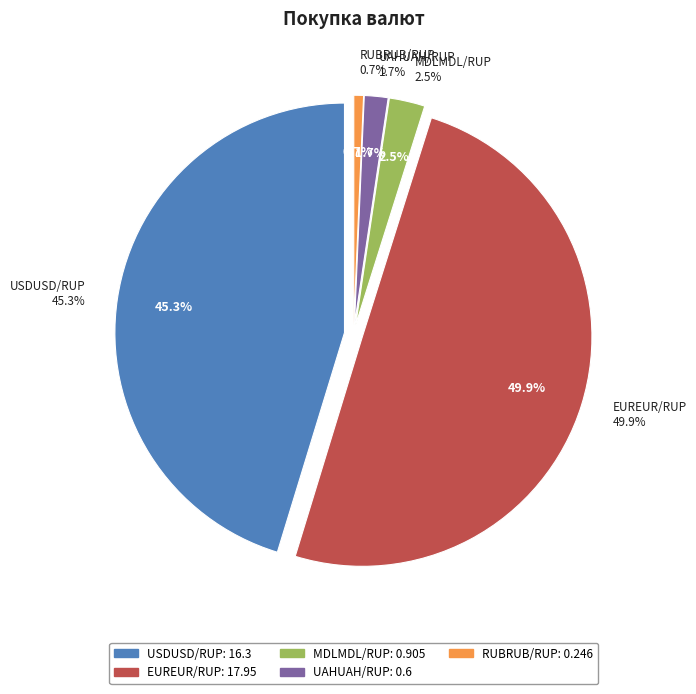

Is it true that UAHUAH/RUP is 2% of the pie?

True